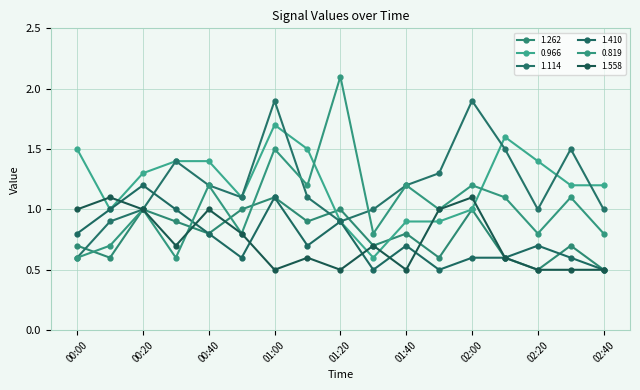

Which series has the widest spread of values?

0.819